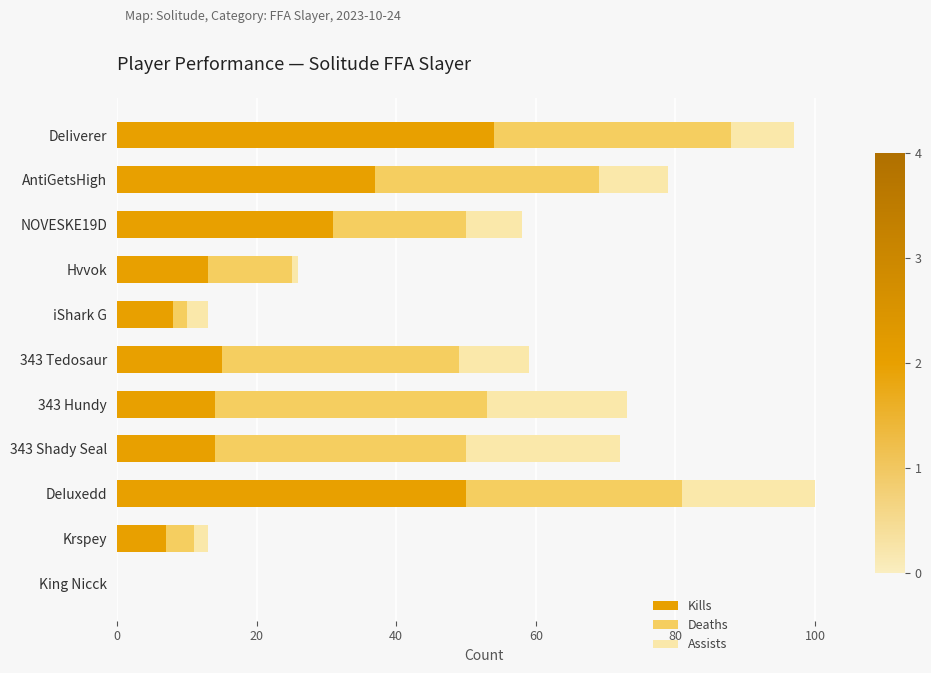

What is the total value across all series at DeIuxedd?

100